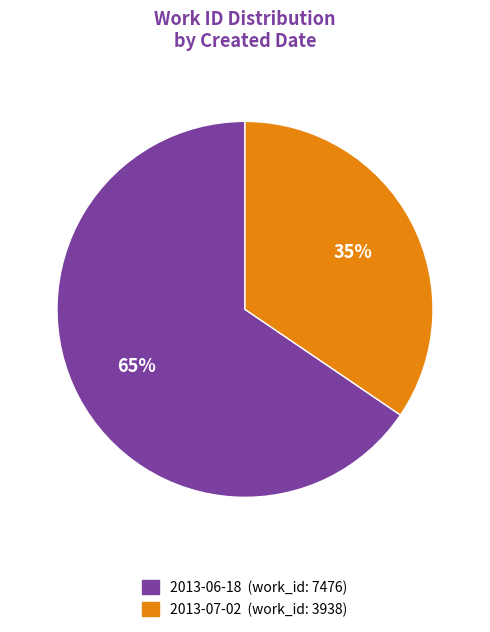

True or false: 2013-06-18 accounts for 56% of the total.

False